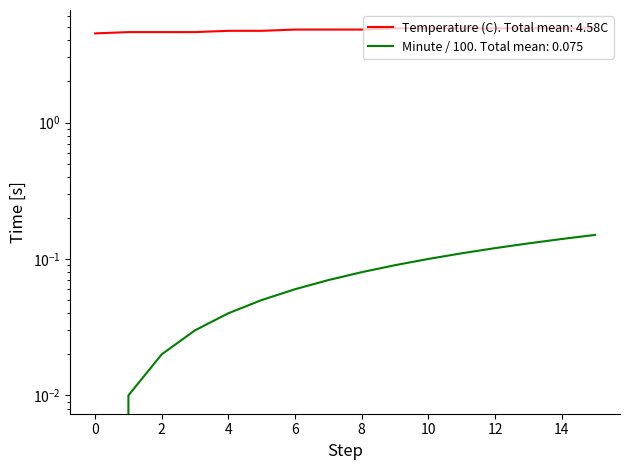

Is the value of Minute / 100. Total mean: 0.075 at 1 greater than the value of Temperature (C). Total mean: 4.58C at 9?

No